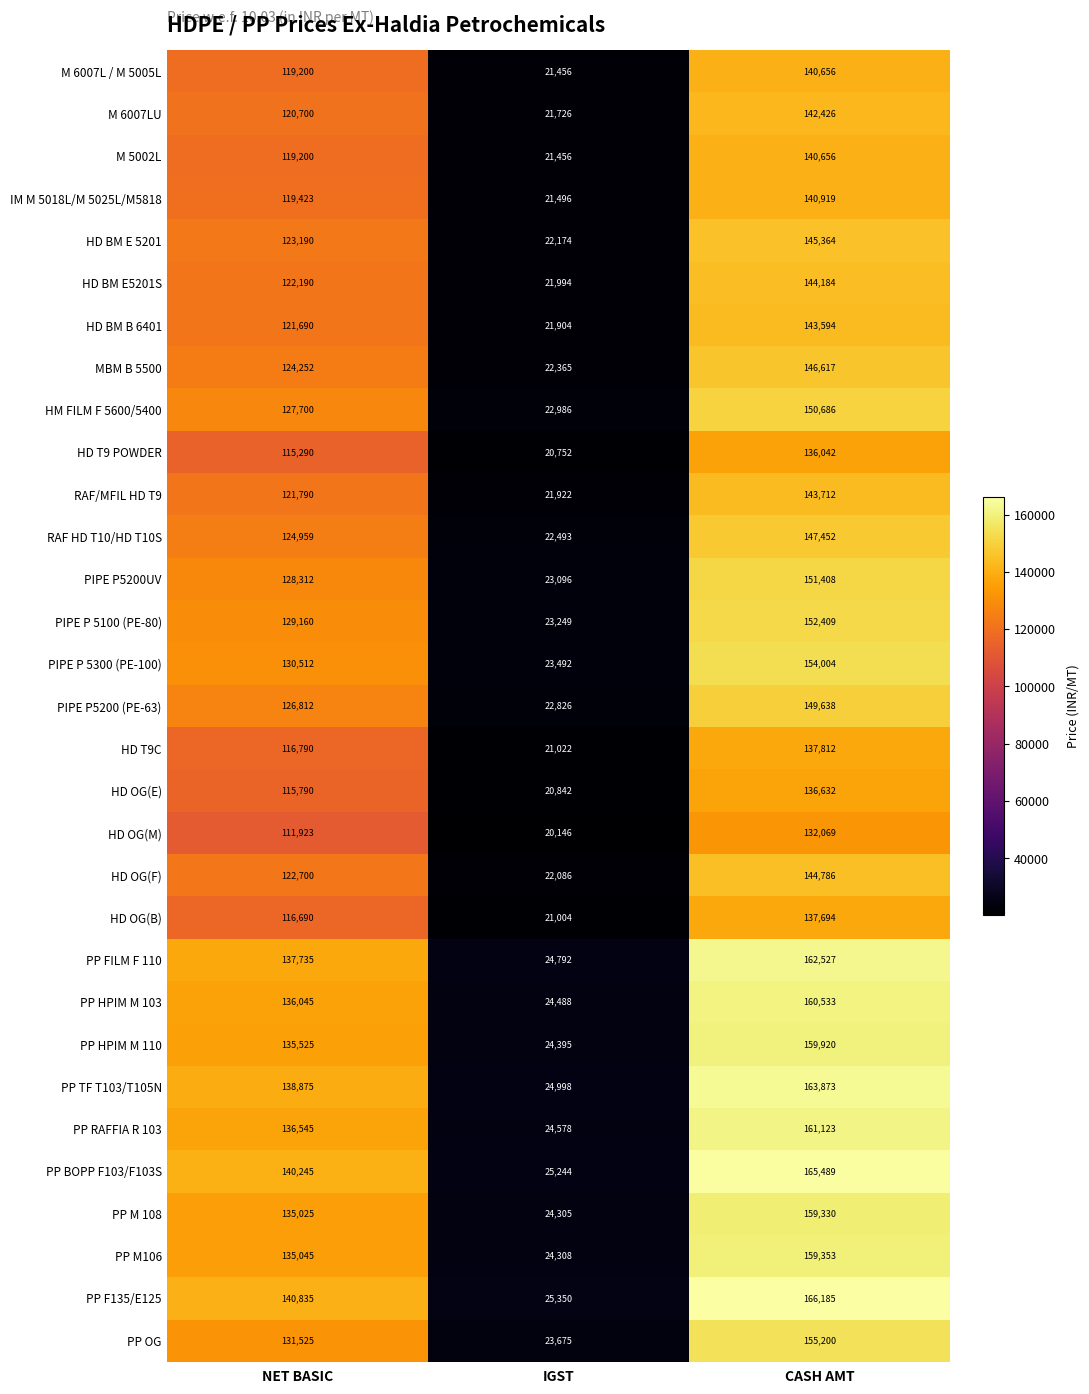

Which series has the largest total across all categories?

PP F135/E125